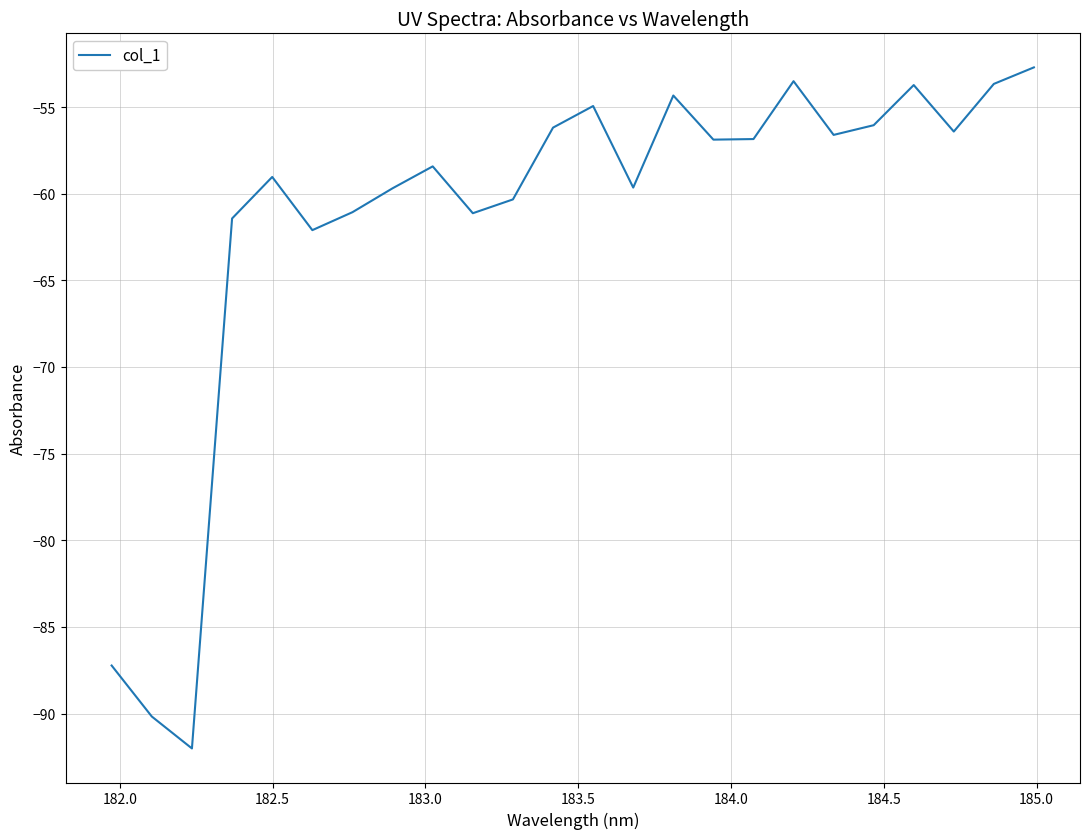

What is the smallest value displayed?

-92.0